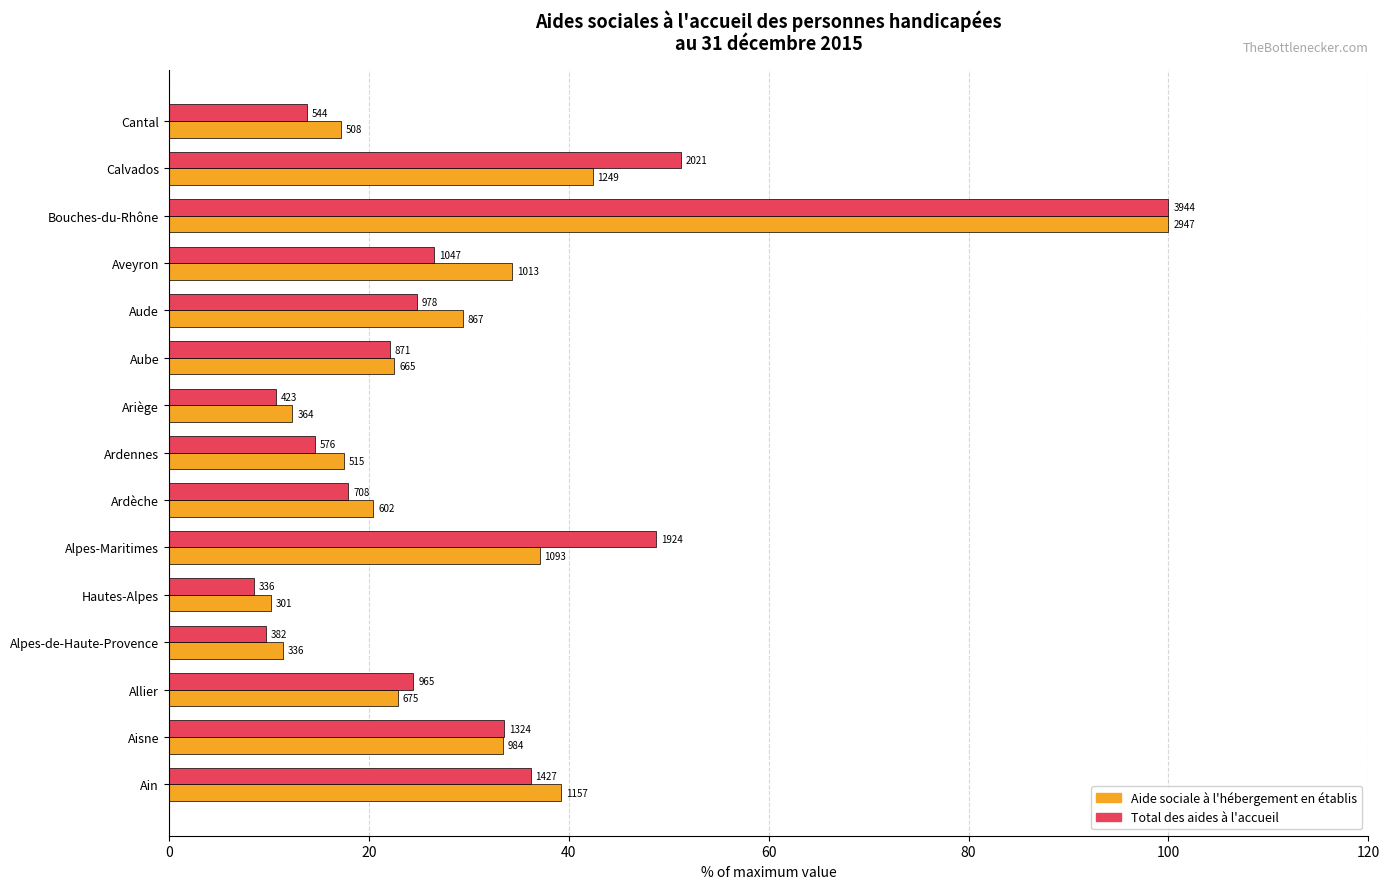

What is the highest value of the Total des aides à l'accueil series?

100.0